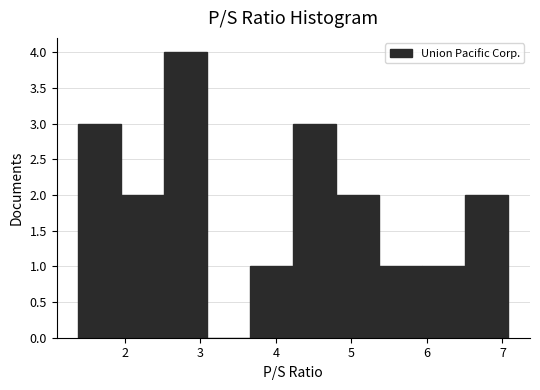

Reading left to right, transcribe this chart: for each bar, give the range it covers on the x-axis and its height. Neither the bar edges nor the heights are printed on the chart, so give them approximately, as read against the axes.

1.38 to 1.95: 3
1.95 to 2.52: 2
2.52 to 3.09: 4
3.09 to 3.66: 0
3.66 to 4.23: 1
4.23 to 4.80: 3
4.80 to 5.37: 2
5.37 to 5.94: 1
5.94 to 6.51: 1
6.51 to 7.08: 2